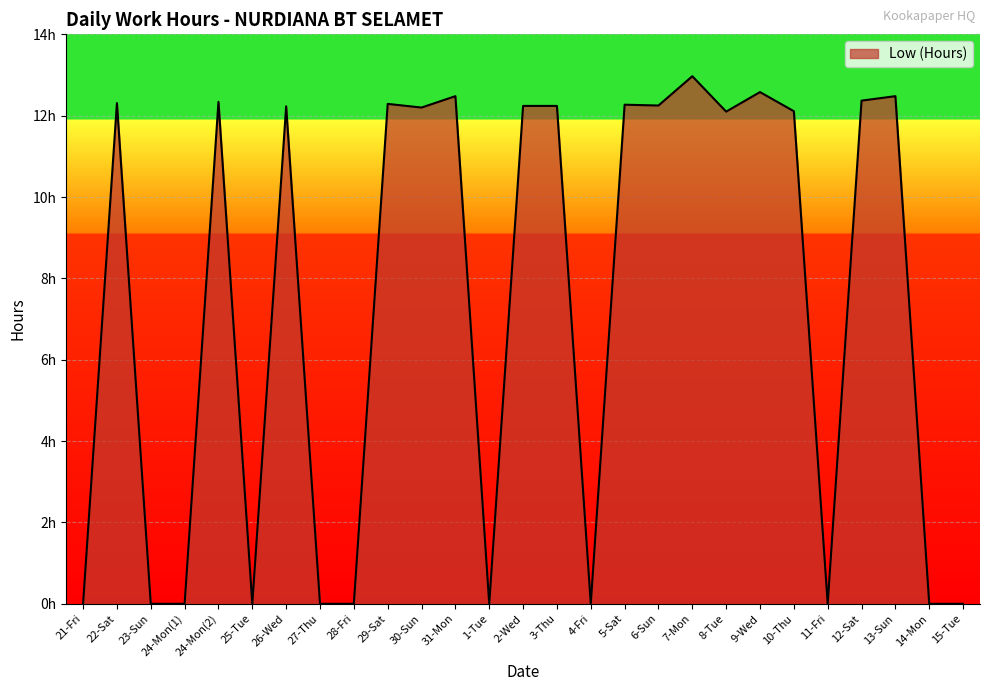

At which label does the data first exceed 12?

22-Sat